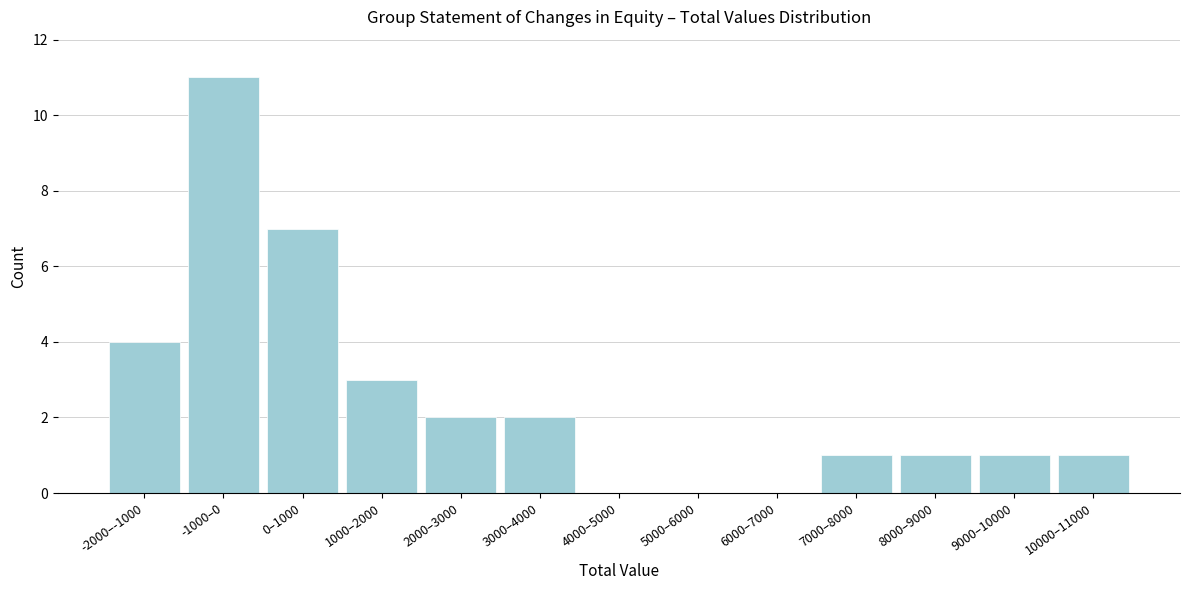

Reading left to right, list all the values displayed in this chart.

-2000–-1000=4	-1000–0=11	0–1000=7	1000–2000=3	2000–3000=2	3000–4000=2	4000–5000=0	5000–6000=0	6000–7000=0	7000–8000=1	8000–9000=1	9000–10000=1	10000–11000=1